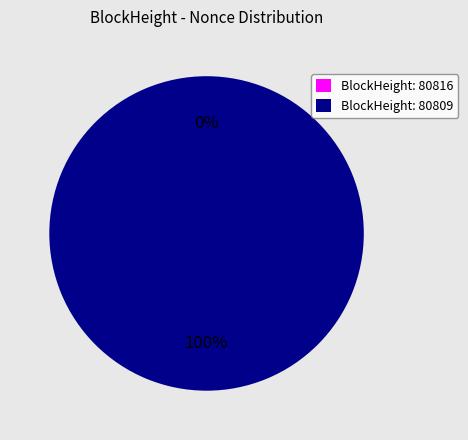

Is the sum of 80809 and 80816 greater than half?

Yes